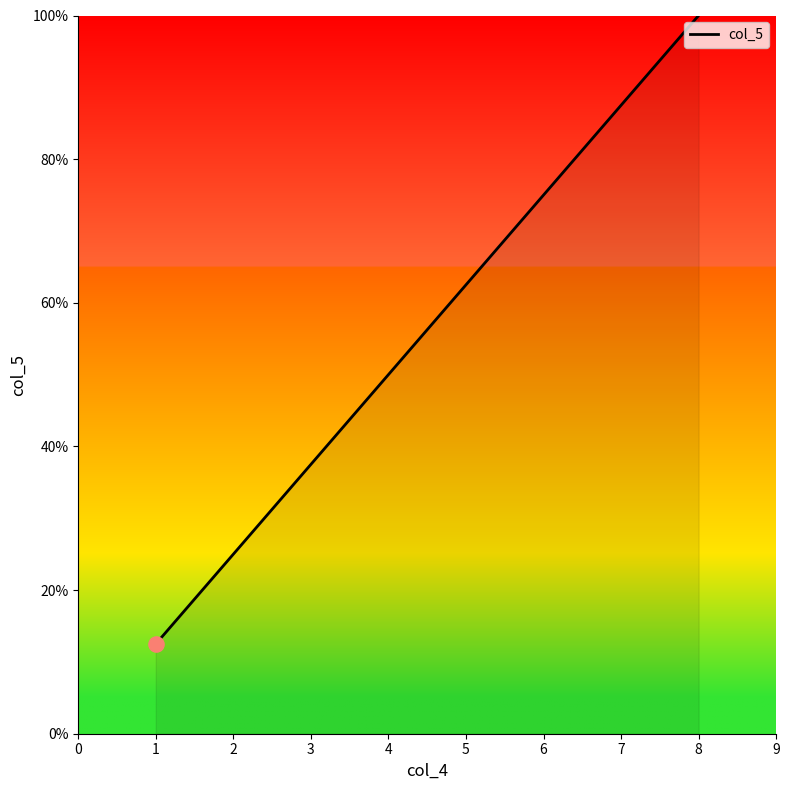

What is the ratio of the value at 7 to the value at 3?

2.3